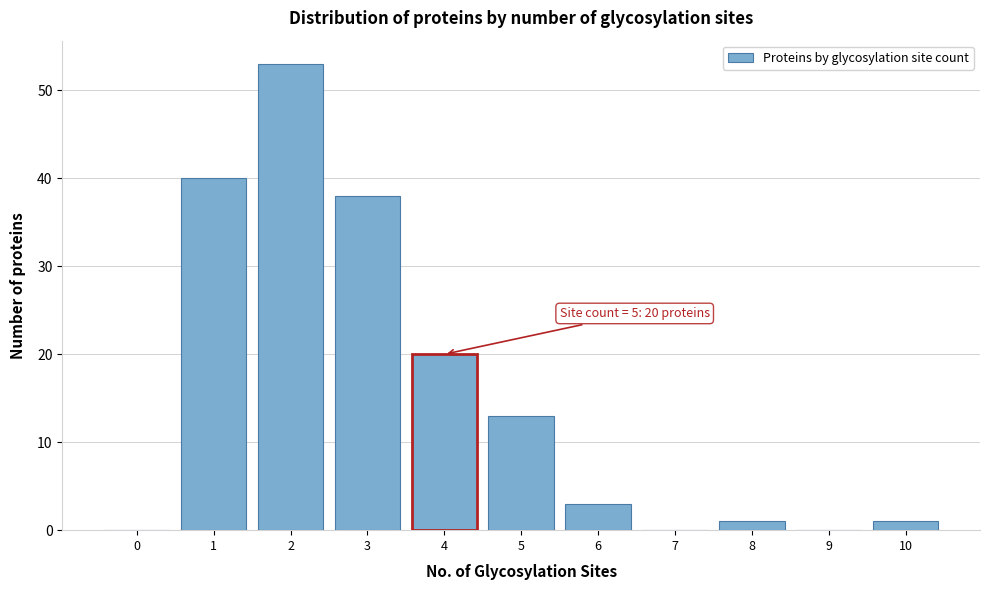

Reading left to right, extract all data points from this chart.

0=0	1=40	2=53	3=38	4=20	5=13	6=3	7=0	8=1	9=0	10=1